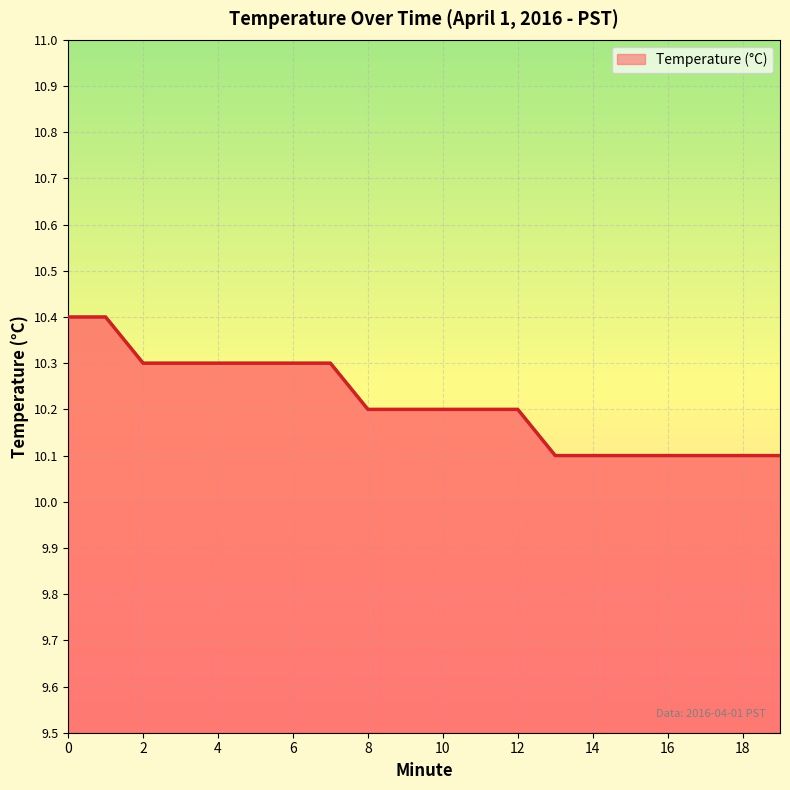

What is the average value?

10.2